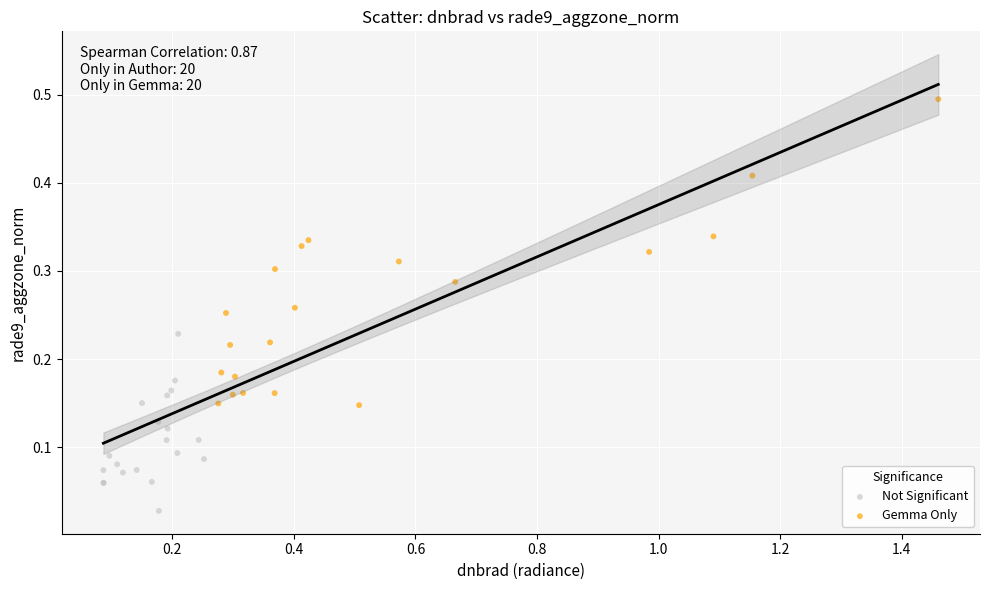

Which series reaches the maximum Y coordinate?

Gemma Only